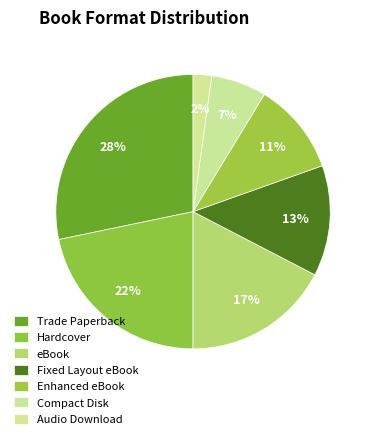

Do Fixed Layout eBook and Hardcover together represent more than half of the pie?

No